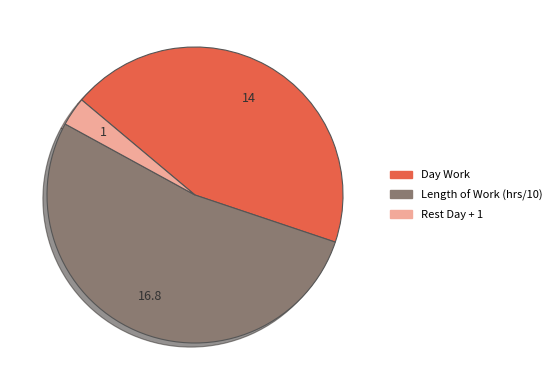

Is there any slice that represents more than half of the pie?

Yes